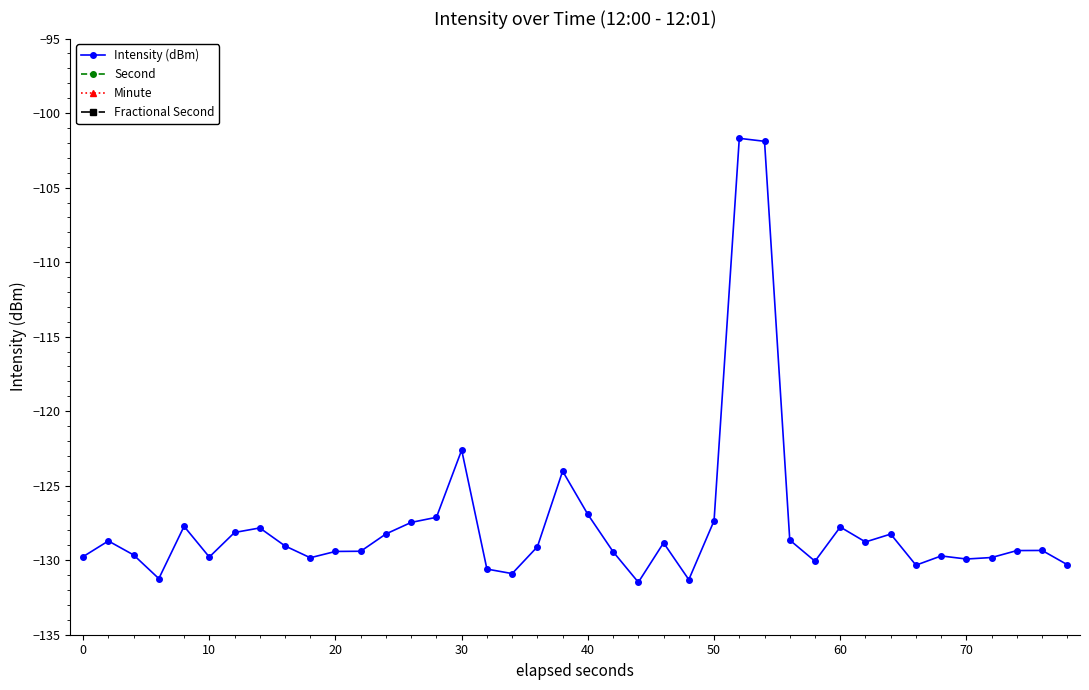

What is the spread (max minus min) of values at 20?

137.2